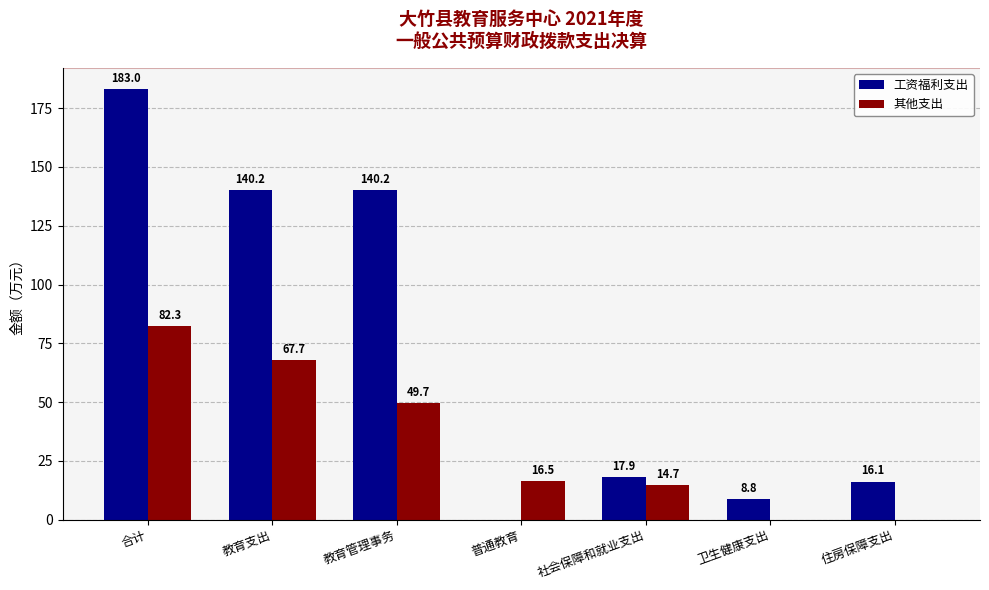

The value of 工资福利支出 at 卫生健康支出 is 8.8. True or false?

True